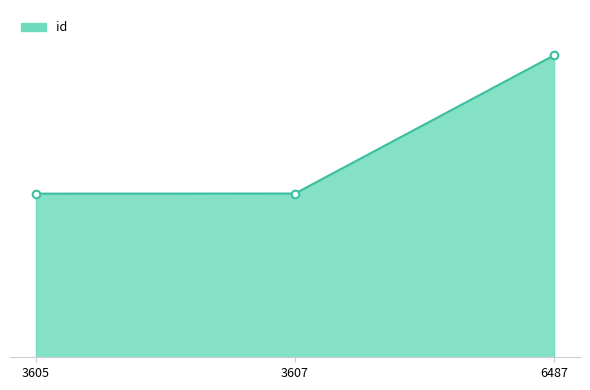

What is the ratio of the value at 3605 to the value at 3607?

1.0